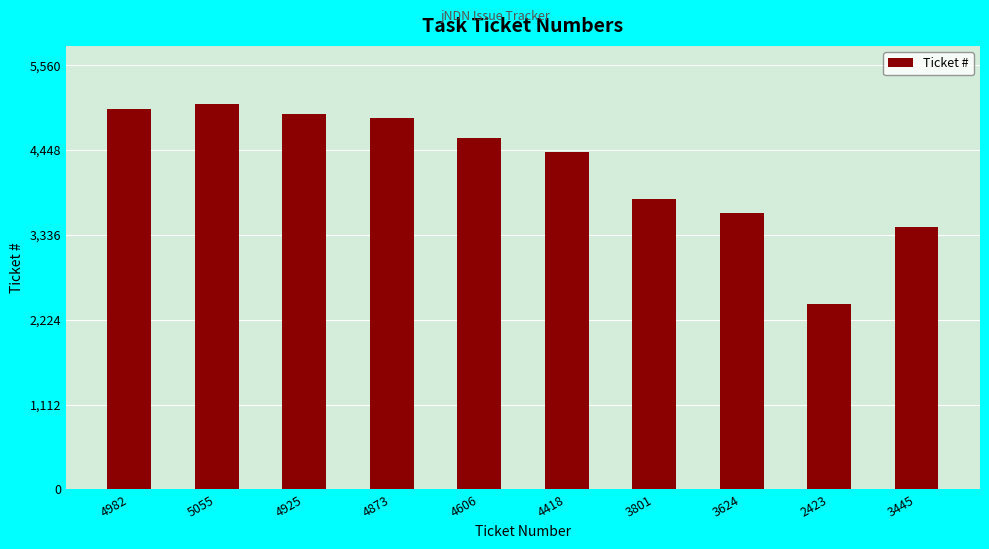

True or false: the data shows 5055 at 5055.

True